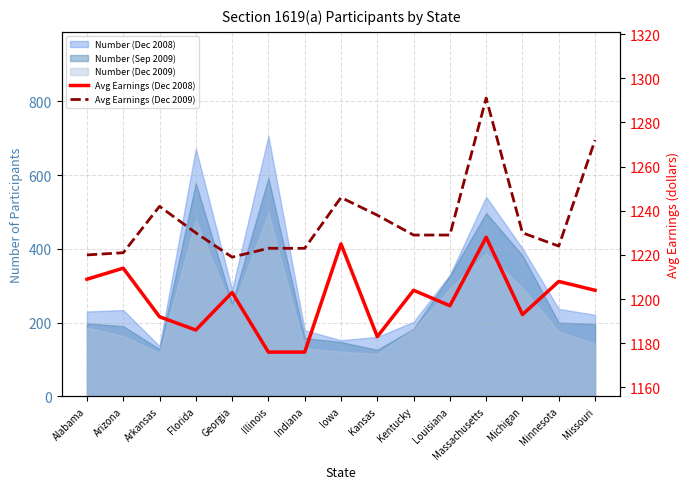

True or false: Avg Earnings (Dec 2008) and Avg Earnings (Dec 2009) intersect in this chart.

False